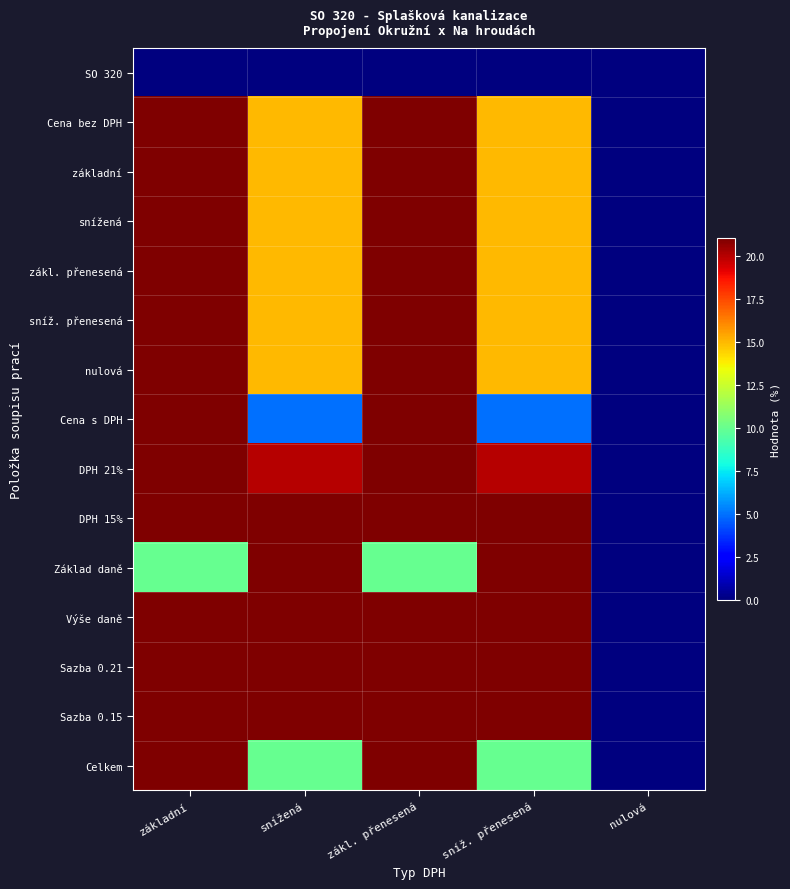

At how many categories does at least one series exceed 29?

4